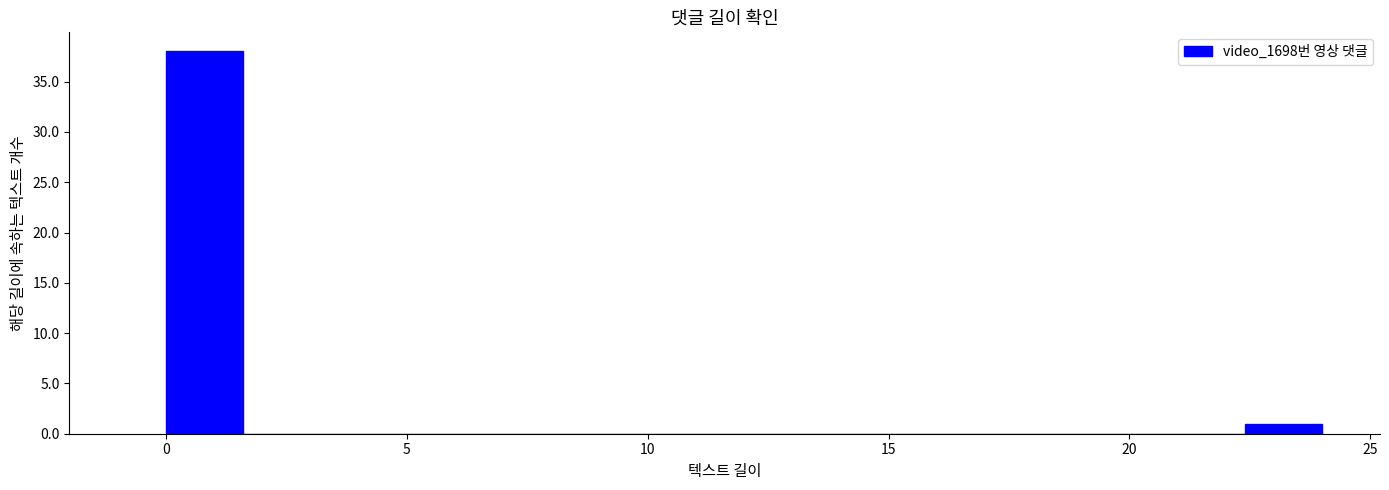

Read against the x-axis, roughly where is the centre of the tallest bar?

1.0